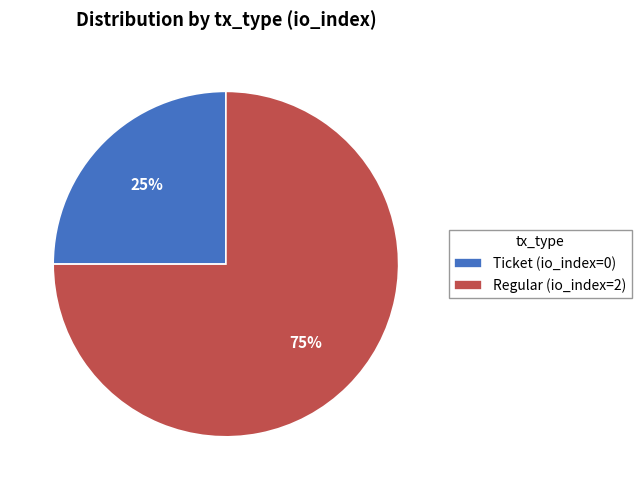

To the nearest percent, what is the difference between the Regular (io_index=2) and Ticket (io_index=0) slice percentages?

50%